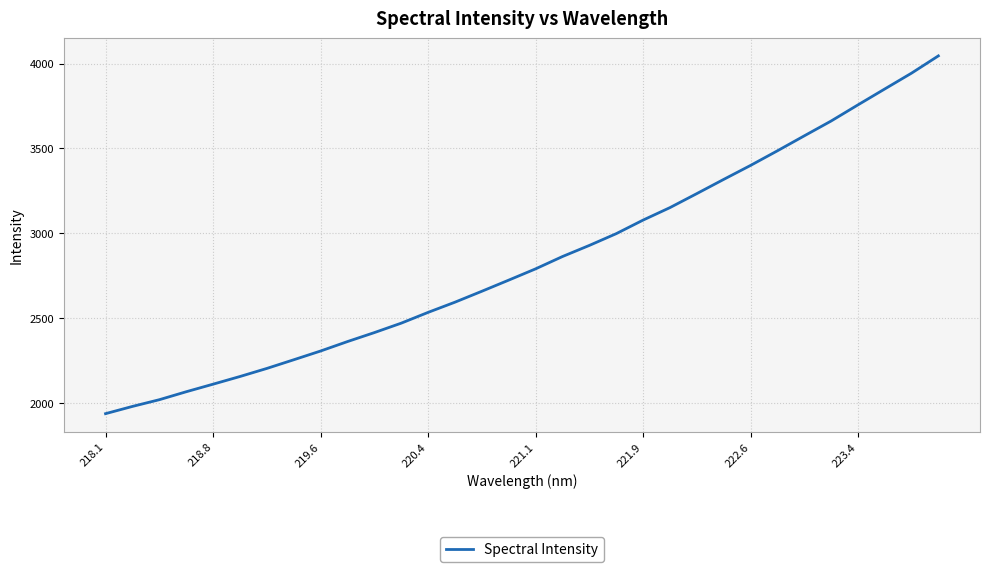

What is the difference between the maximum and minimum values?

2108.7